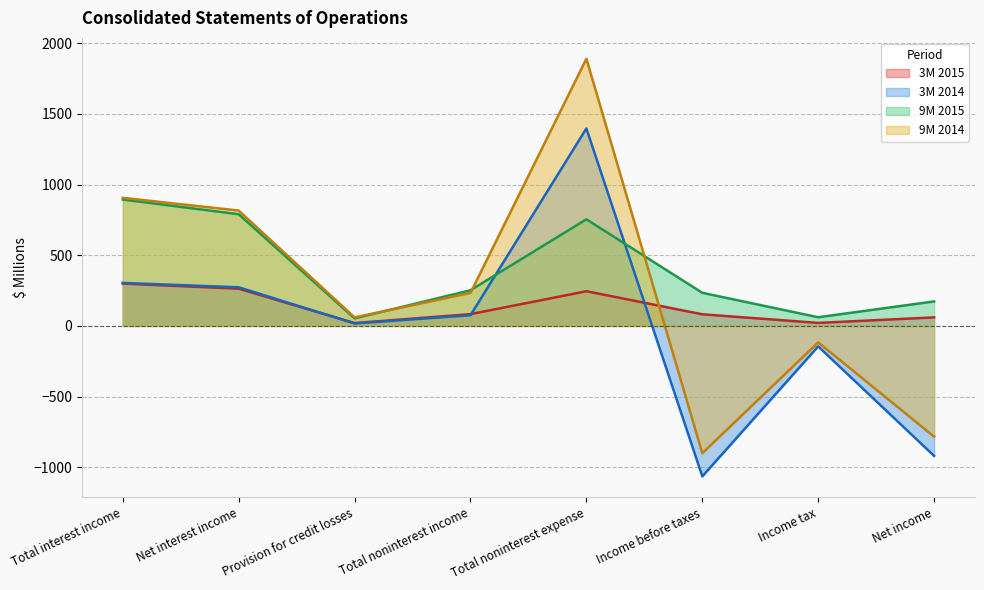

Which series has the largest total across all categories?

9M 2015